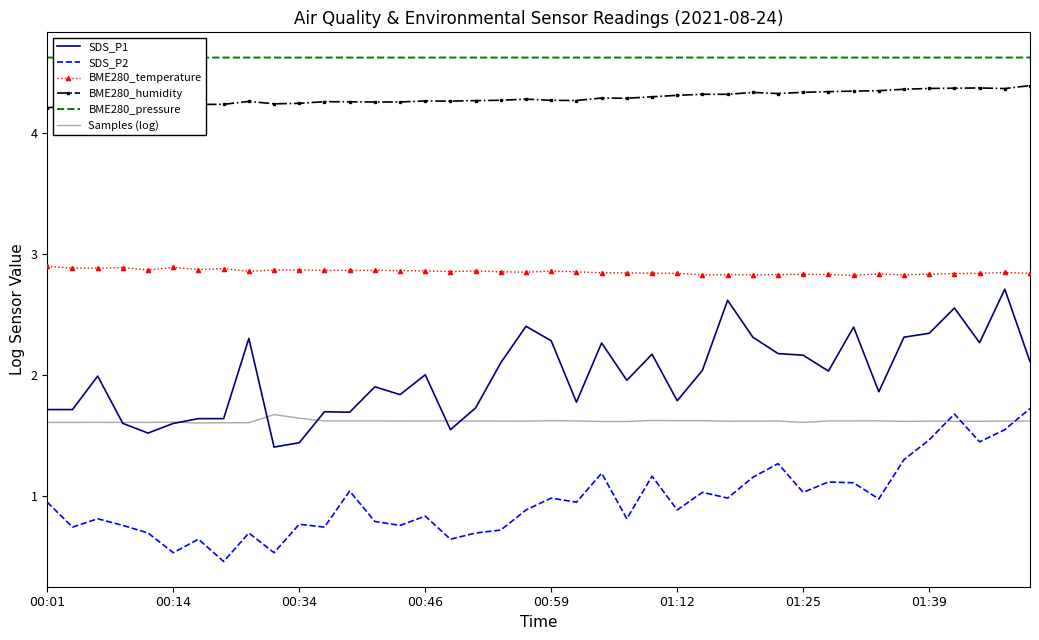

True or false: BME280_pressure and BME280_humidity cross at least once.

False